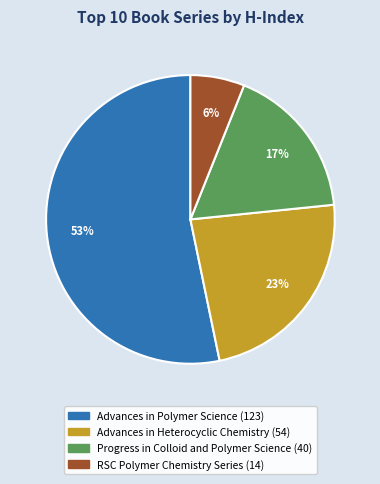

The Advances in Polymer Science slice represents 59% of the pie. True or false?

False